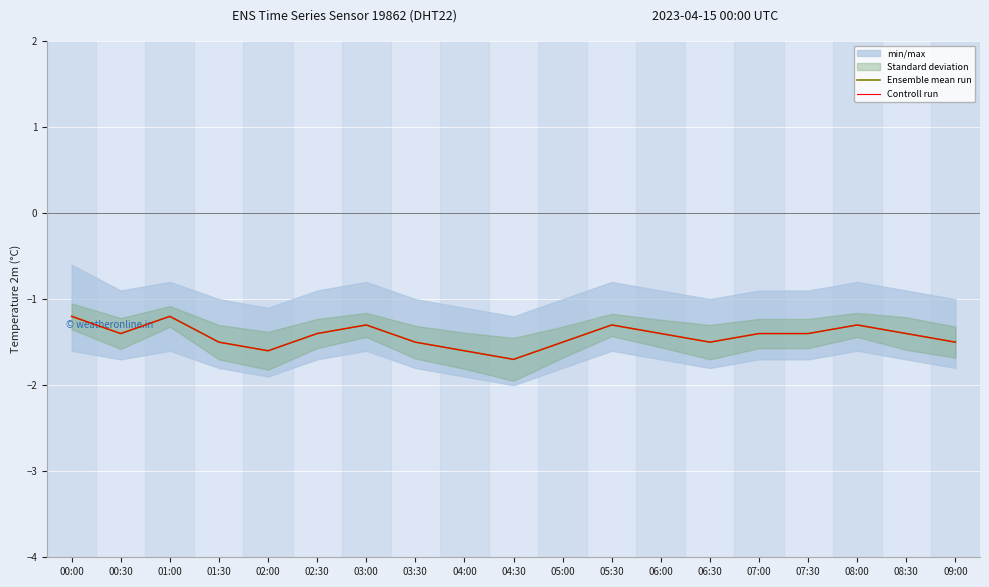

True or false: Ensemble mean run and Controll run intersect in this chart.

False